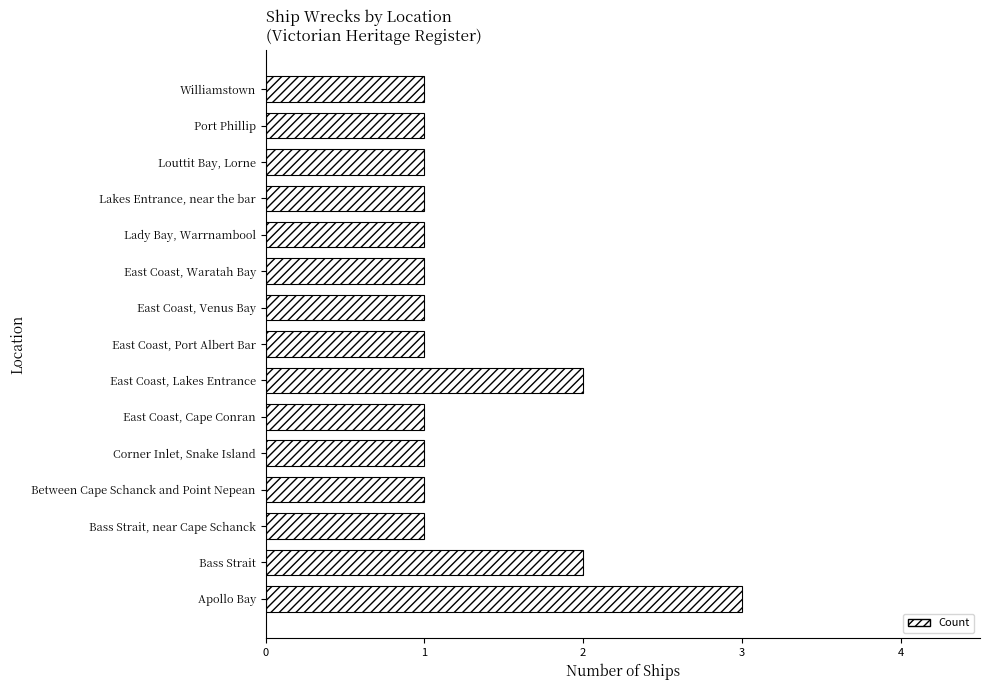

The value at East Coast, Venus Bay is 0. True or false?

False